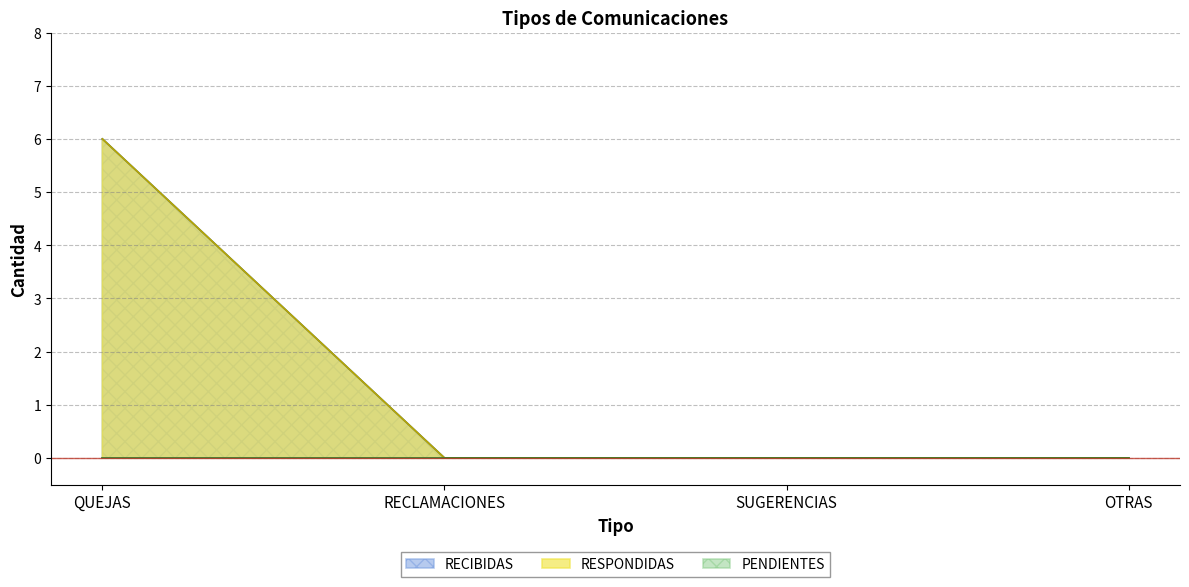

At how many categories does at least one series exceed 1?

1